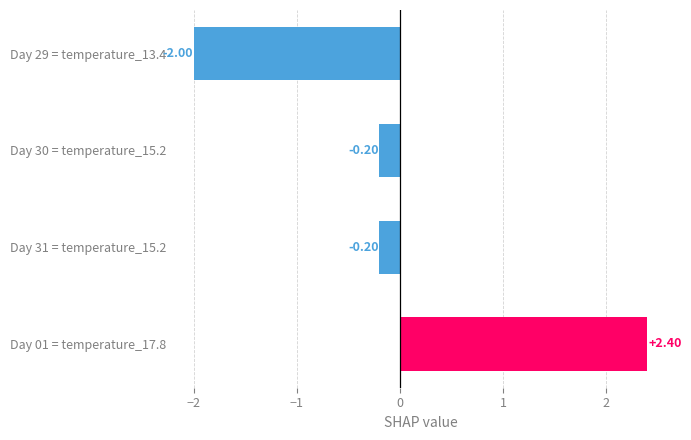

What is the sum of the values at Day 31 = temperature_15.2 and Day 30 = temperature_15.2?

-0.4